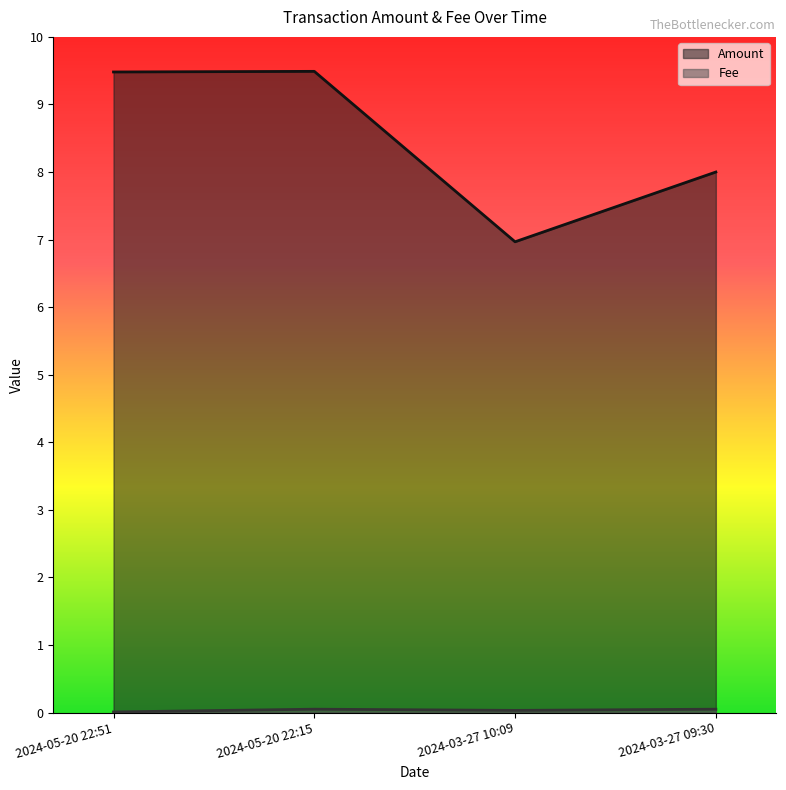

Rank the series by their average value, from lowest to highest.

Fee, Amount